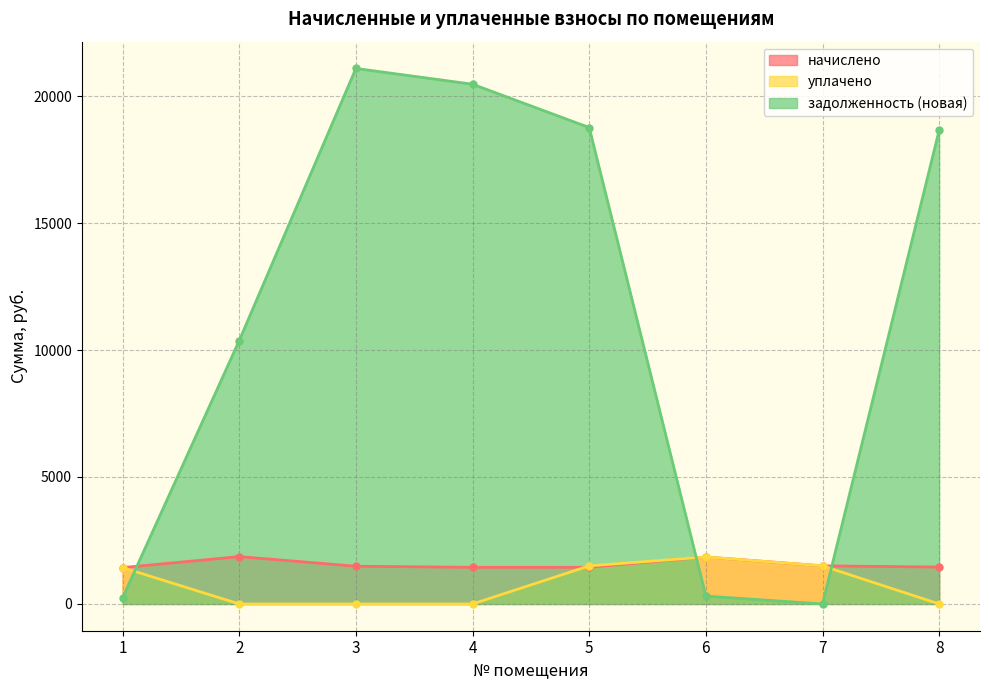

Reading right to left, list all the values displayed in this chart.

начислено: 8=1453.1	7=1500.5	6=1850.2	5=1442.2	4=1442.2	3=1486.0	2=1864.7	1=1431.3
уплачено: 8=0.0	7=1500.5	6=1850.2	5=1500.0	4=0.0	3=0.0	2=0.0	1=1431.3
задолженность (новая): 8=18660.0	7=0.0	6=308.4	5=18764.3	4=20470.4	3=21091.2	2=10375.8	1=238.6